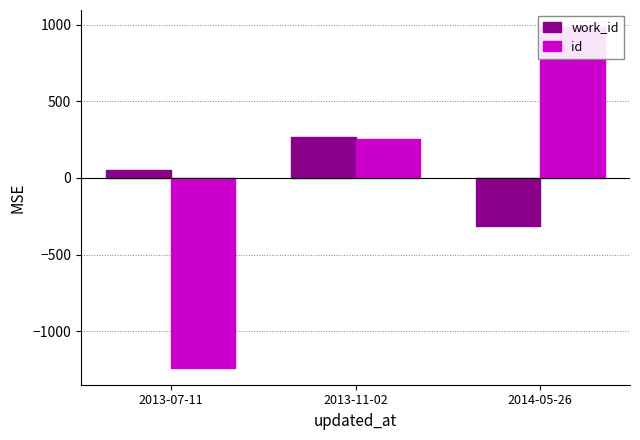

Which has a higher value, 2013-07-11 or 2014-05-26?

2013-07-11